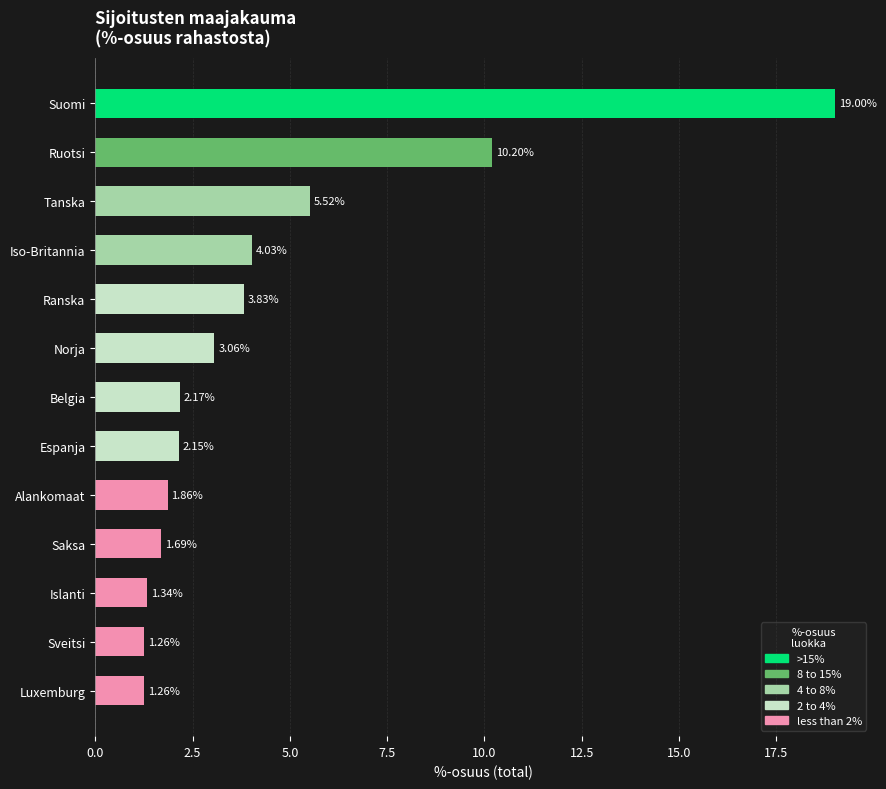

What is the label of the 9th bar from the top?

Alankomaat